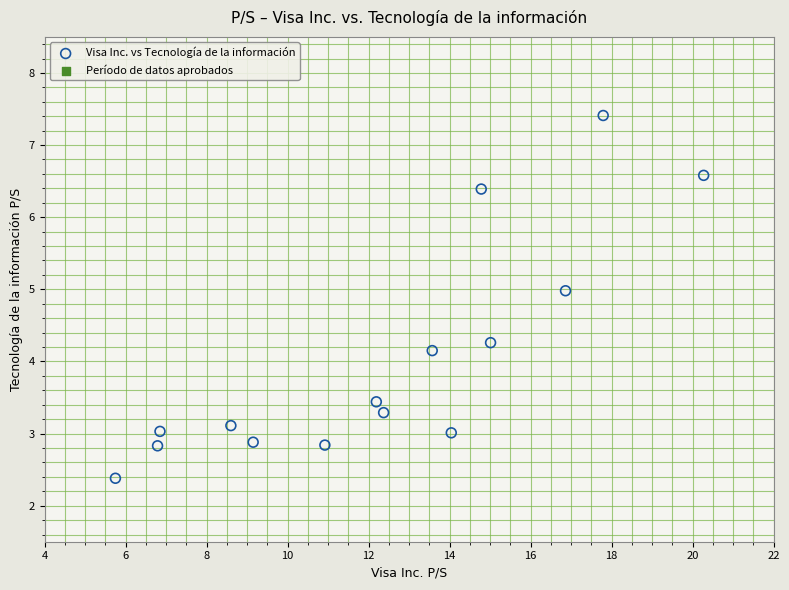

What is the range of X values (max minus min)?

14.5